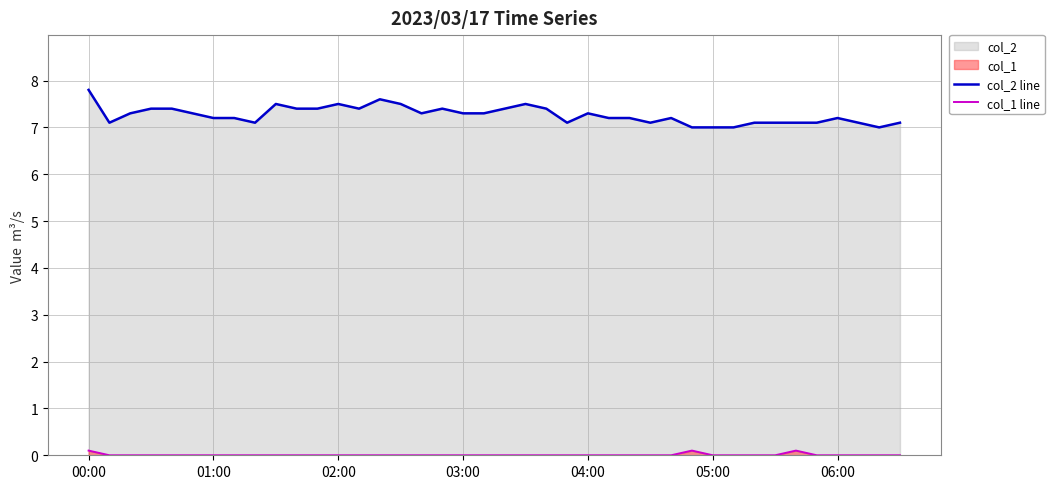

How many positive values does the col_1 line series have?

3